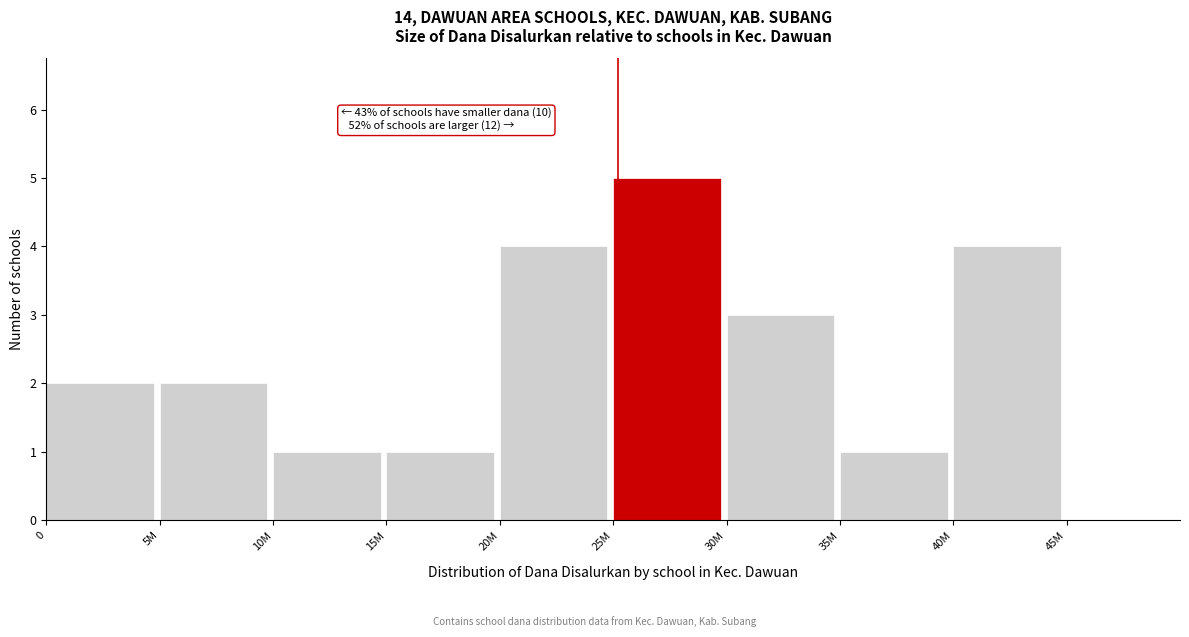

Reading left to right, transcribe all the data shown in this chart.

2	2	1	1	4	5	3	1	4